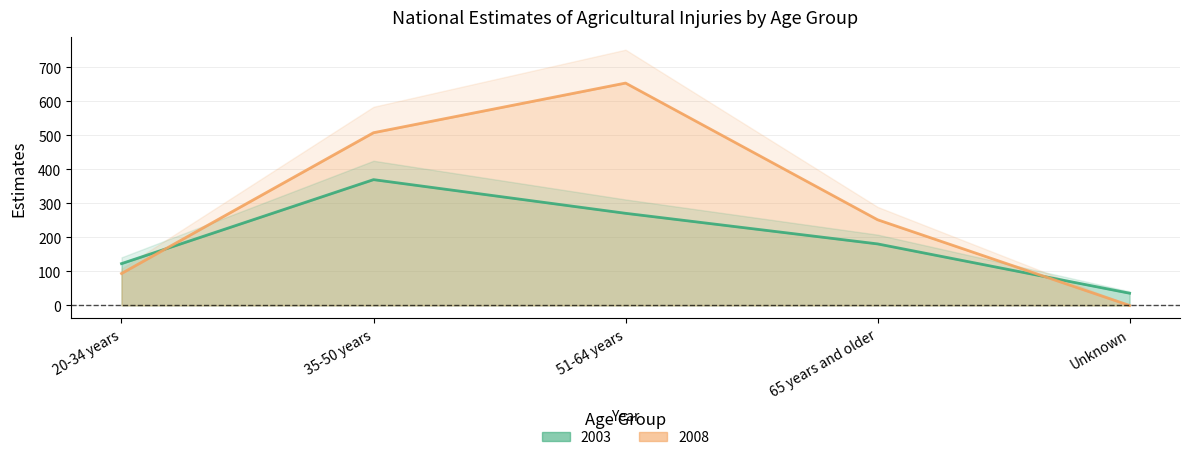

Does the chart display data point markers on the line(s)?

No